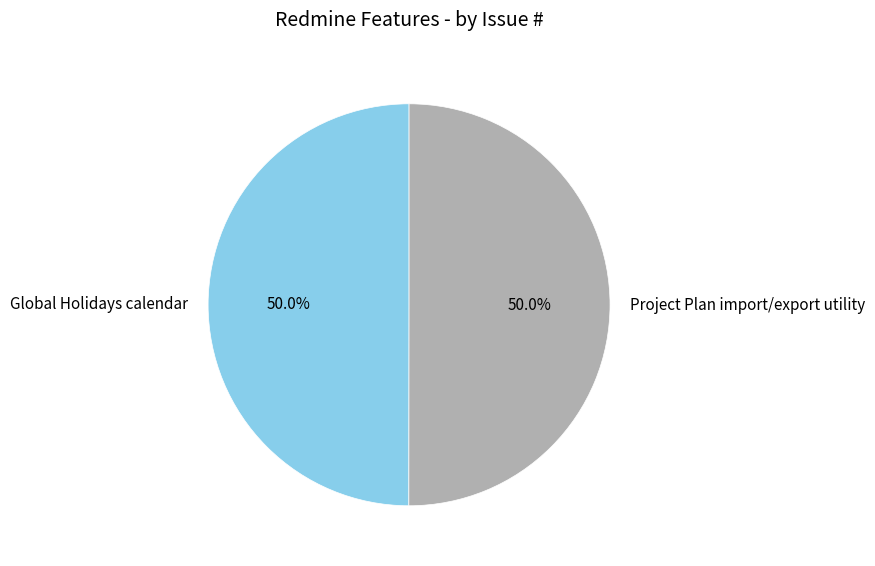

Combined, do Project Plan import/export utility and Global Holidays calendar account for over 50%?

Yes